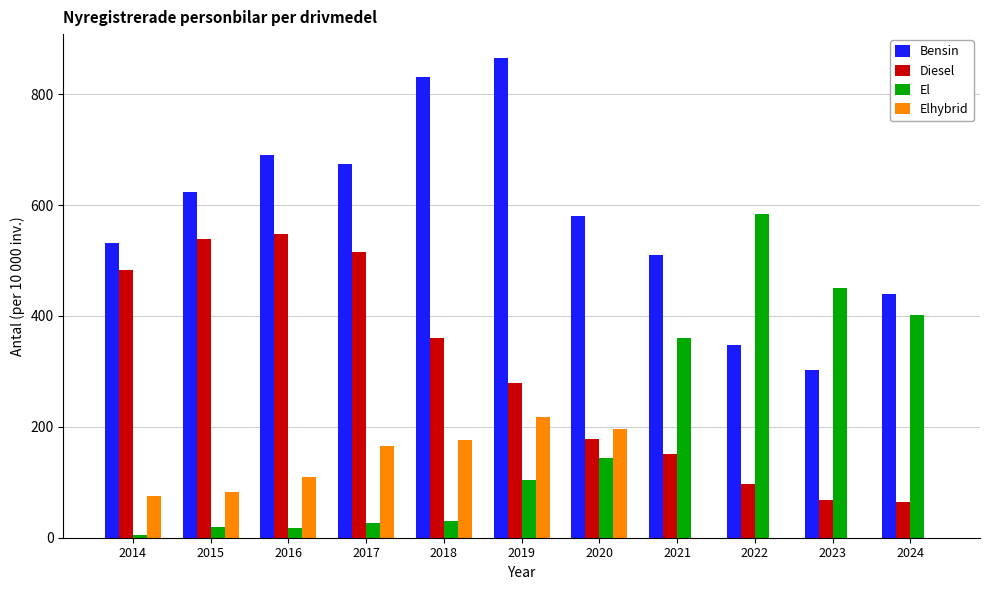

Is it true that Bensin equals 321 at 2018?

False